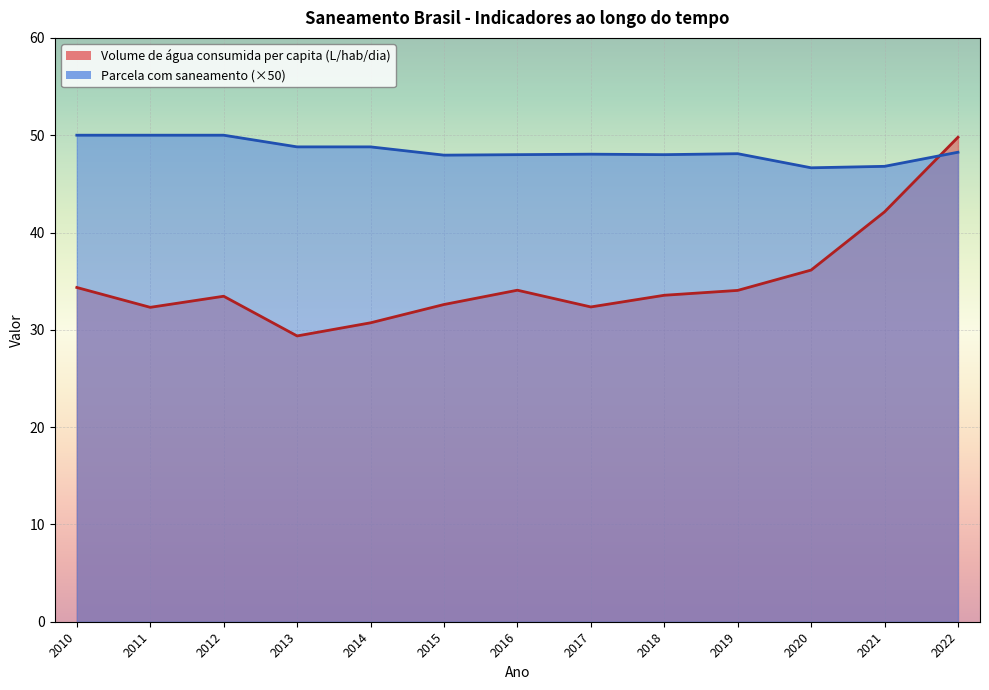

How many categories are shown in the chart?

13